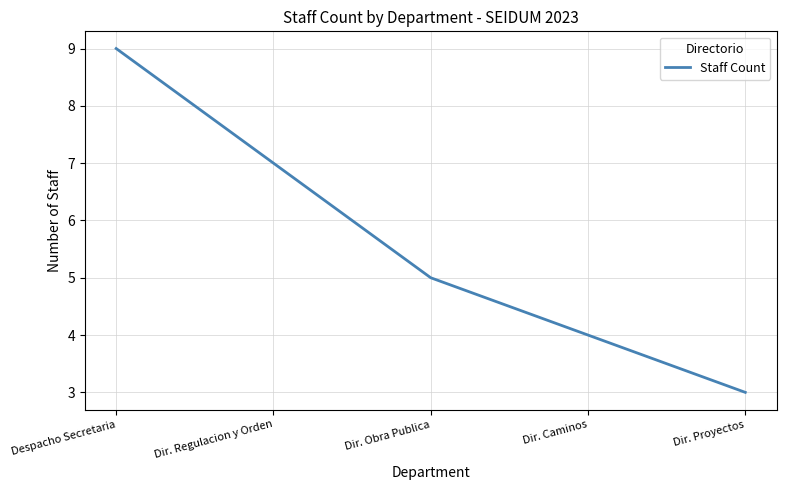

Which category has the highest value across all series?

Despacho Secretaria